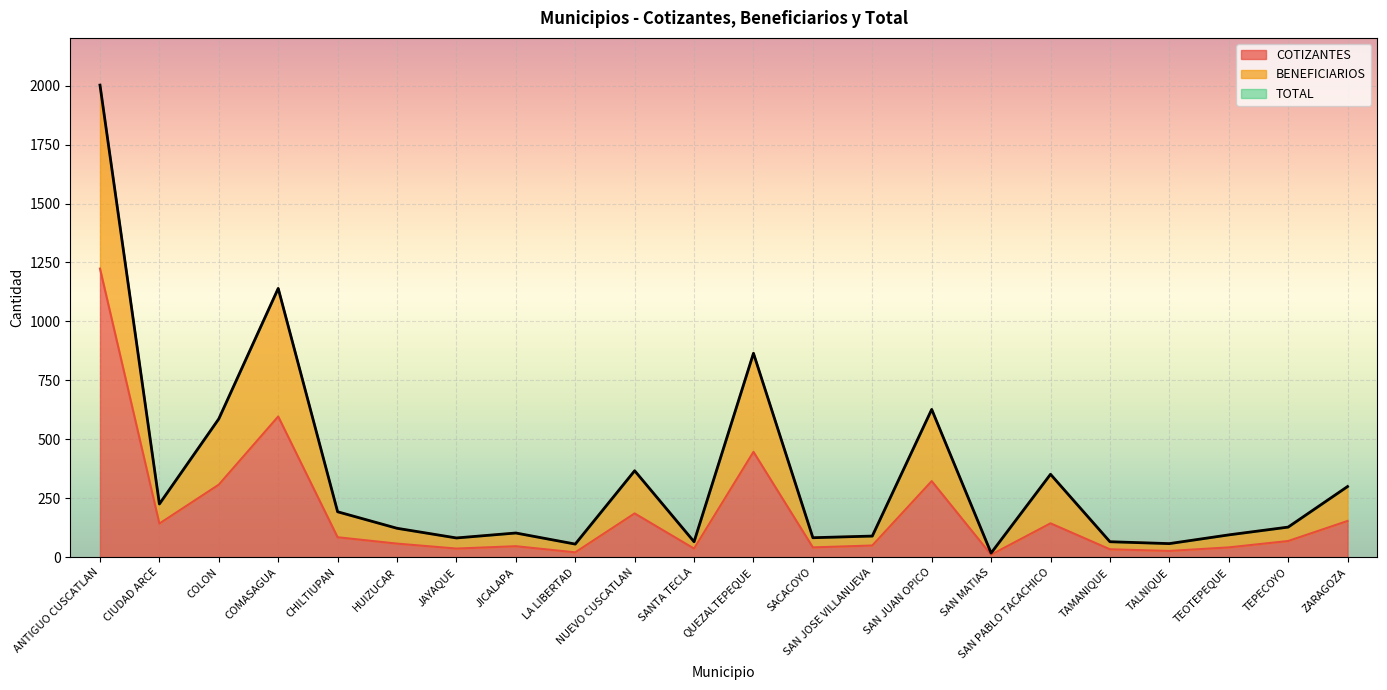

What is the maximum value shown in the chart?

2002